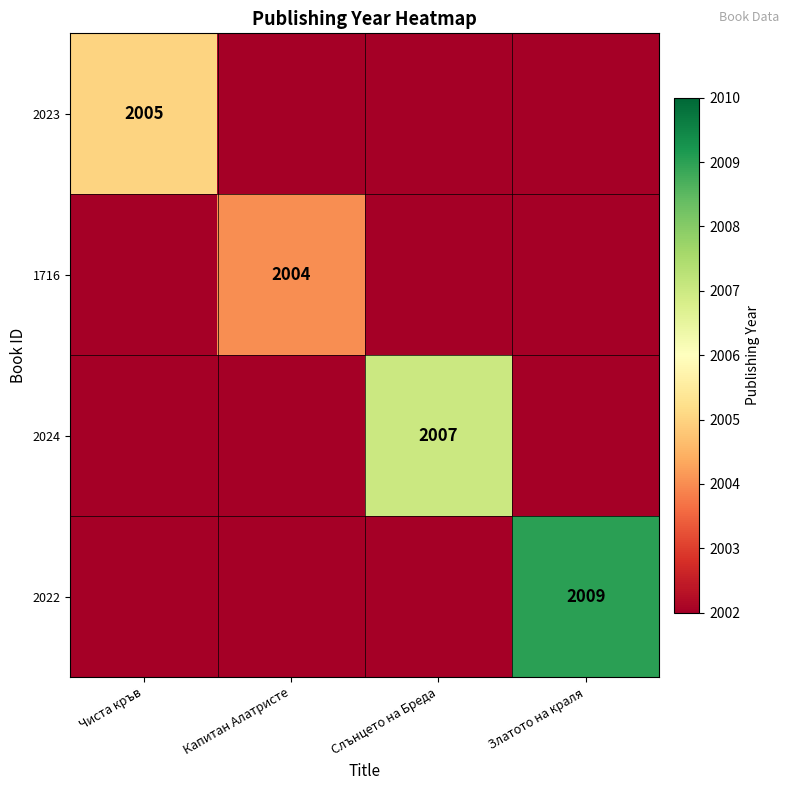

True or false: 2023 has a value of 769 at Чиста кръв.

False